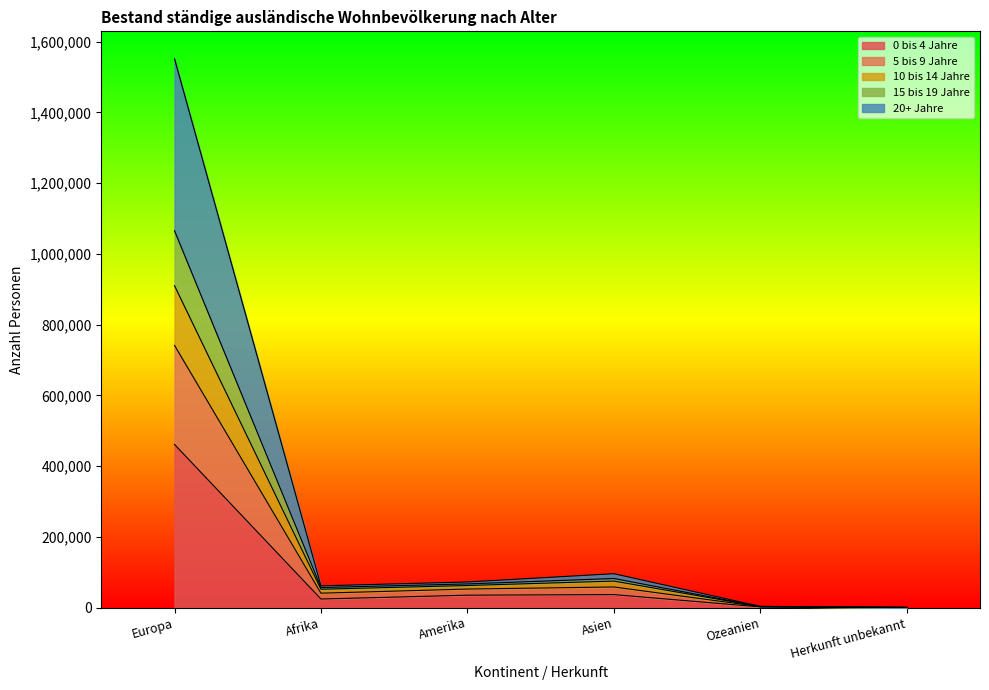

At which category is the sum across all series the highest?

Europa